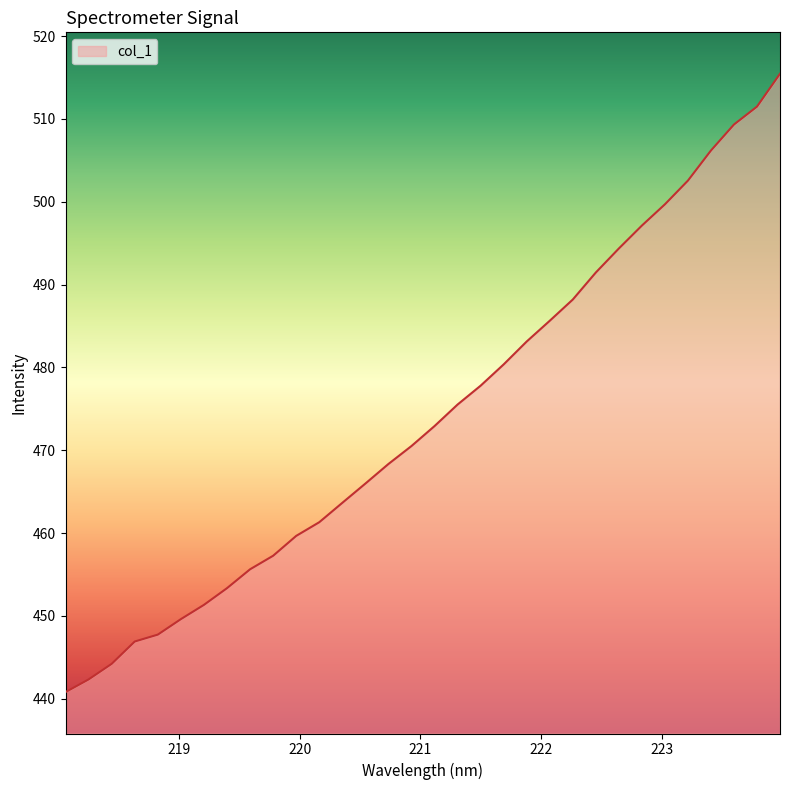

Does the chart have visible grid lines?

No